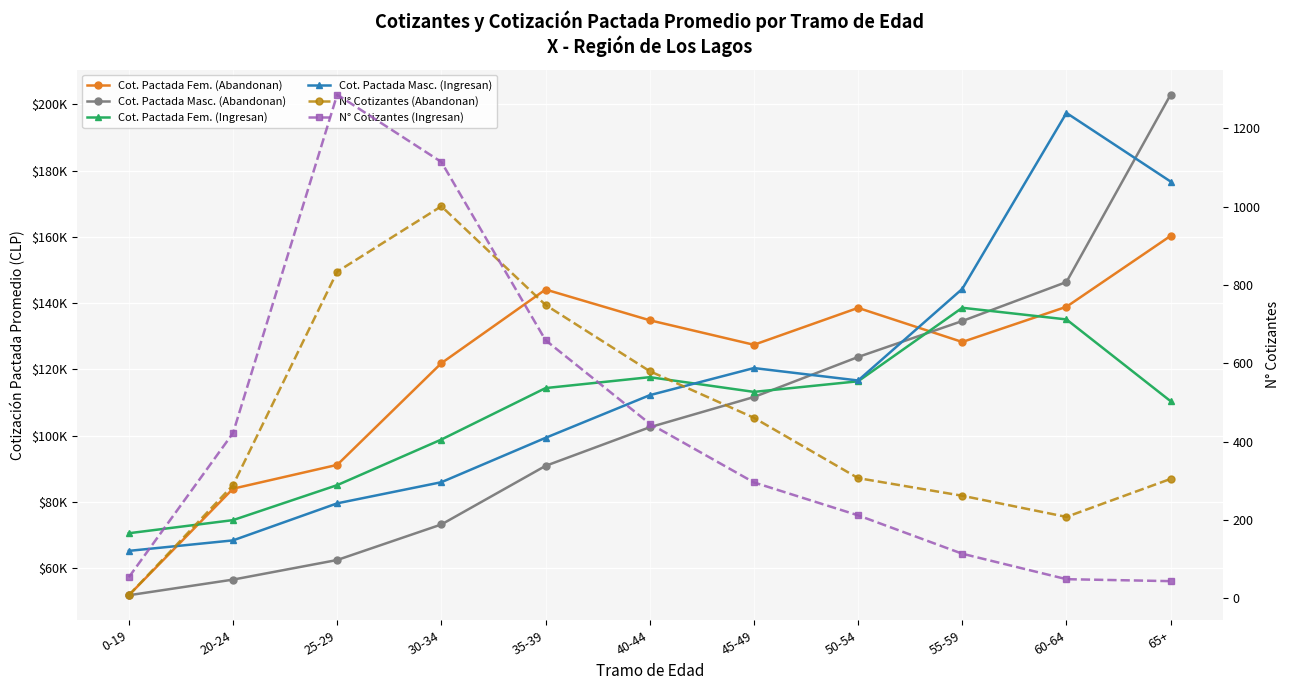

At which category is the sum across all series the highest?

65+